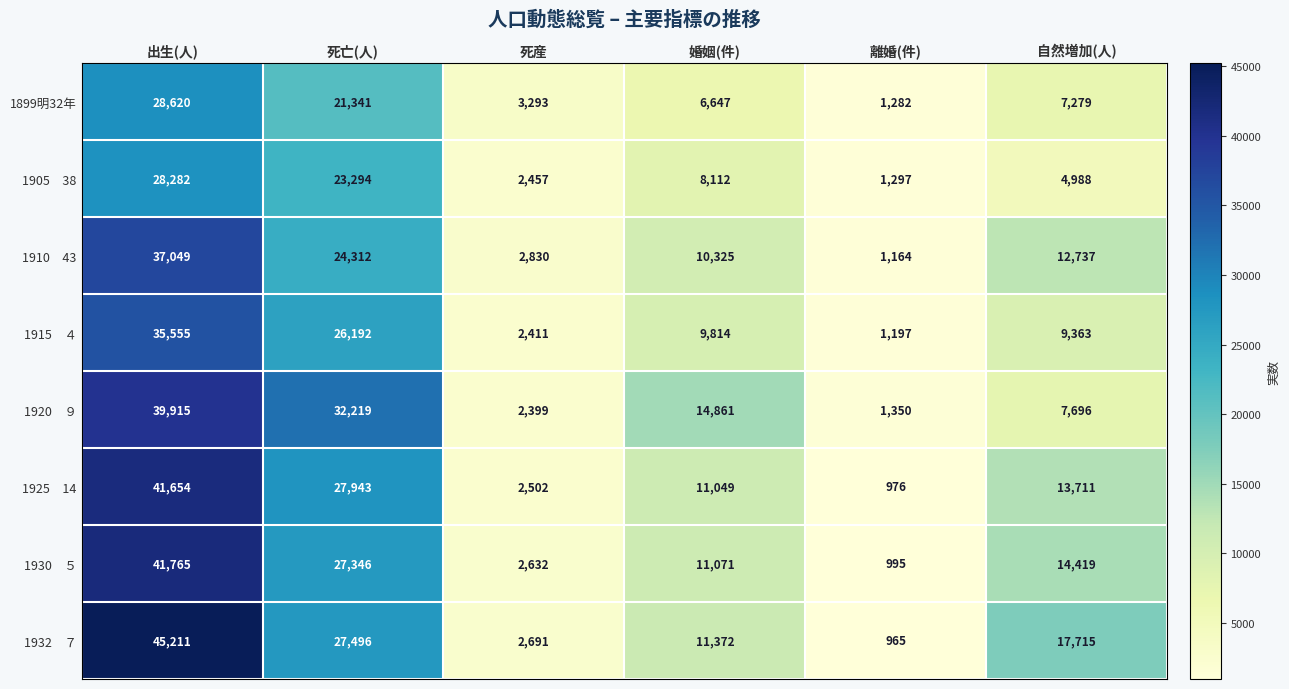

Which label corresponds to the largest value in the chart?

出生(人)